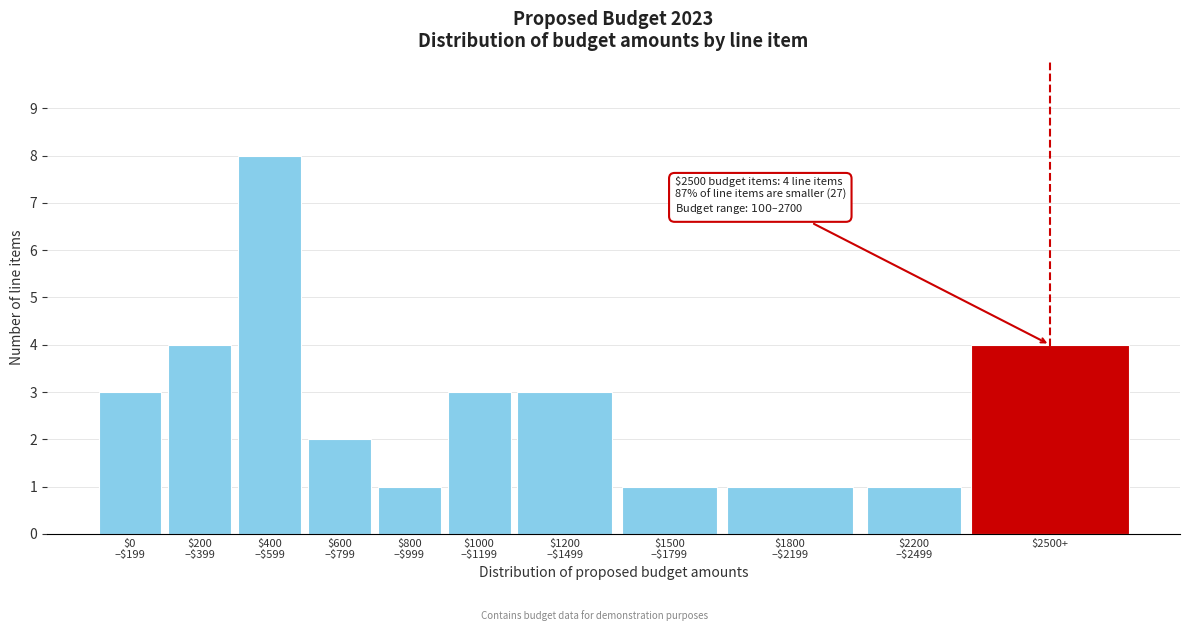

Reading left to right, extract all data points from this chart.

3	4	8	2	1	3	3	1	1	1	4